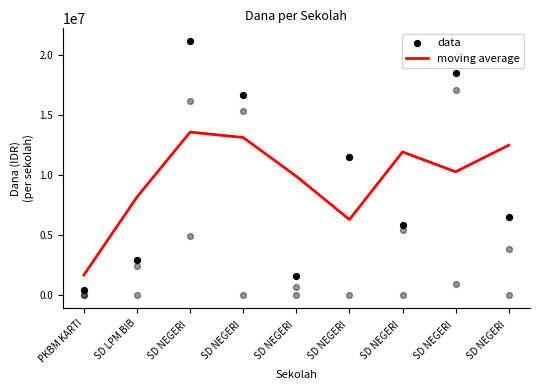

Which series contains the highest Y value?

data